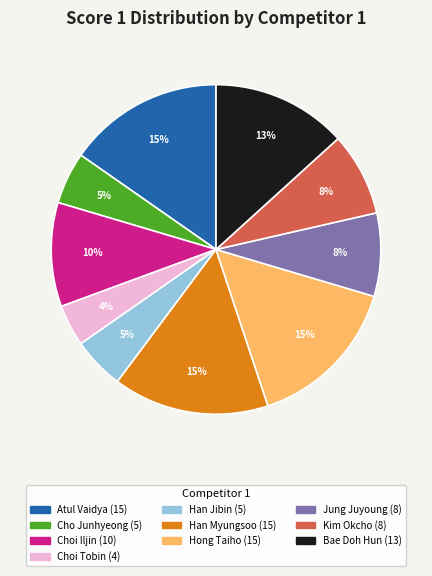

To the nearest percent, what is the difference between the largest and smallest slice percentages?

11%